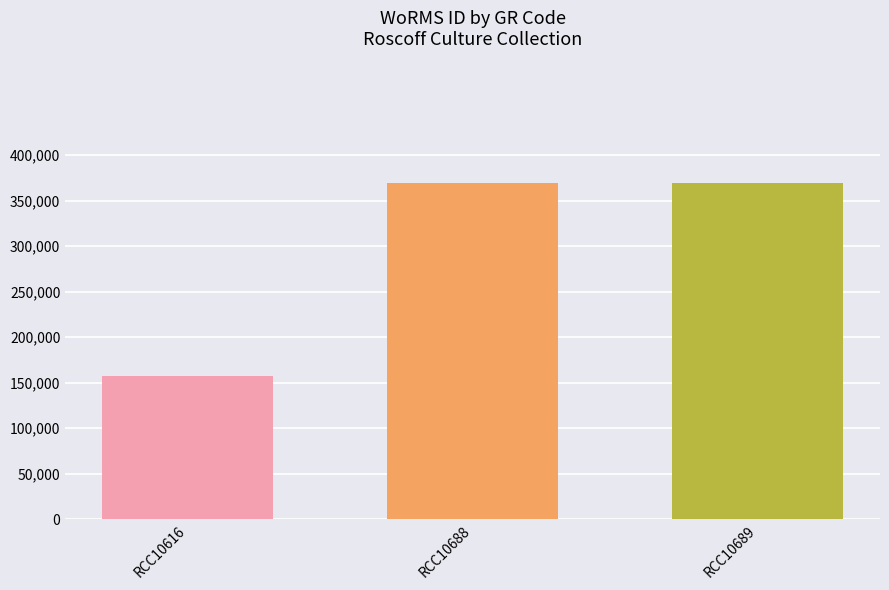

What is the approximate value at RCC10616, to the nearest 10?

157470